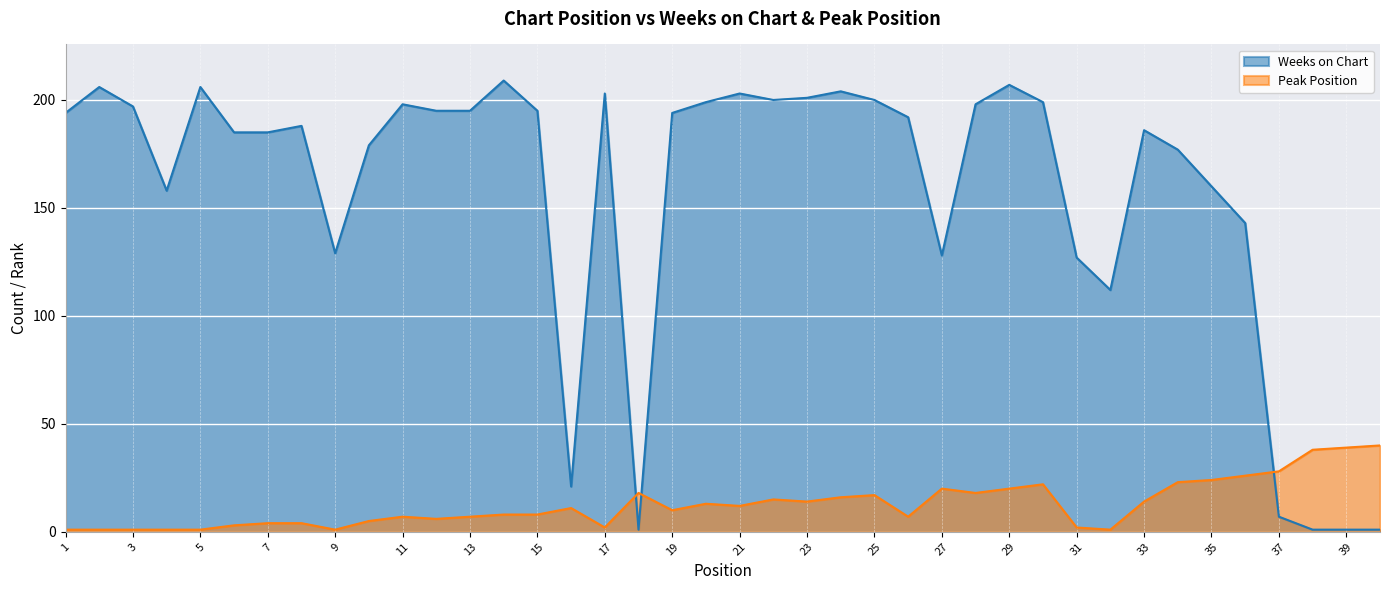

How many lines are shown in the chart?

2